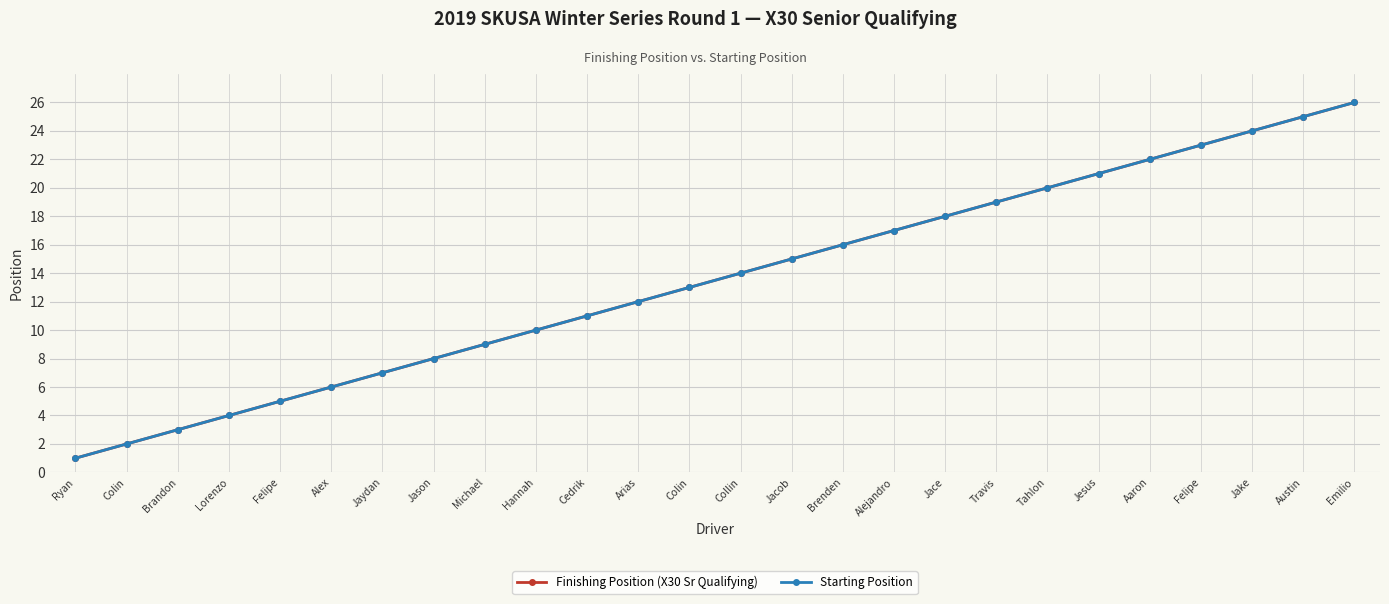

What is the difference between the second highest and second lowest values in the Starting Position series?

23